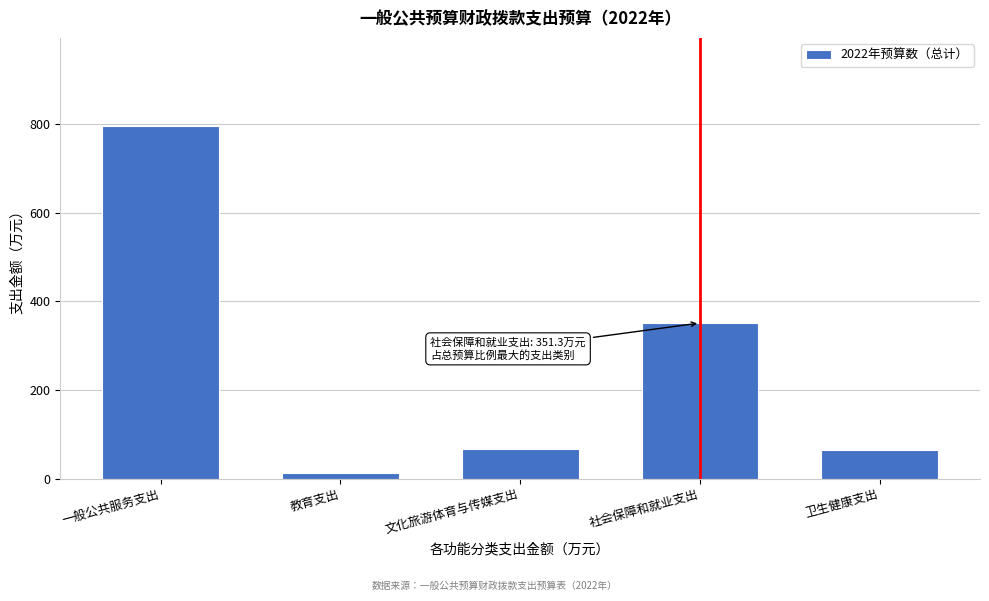

What is the label of the 5th bar from the right?

一般公共服务支出